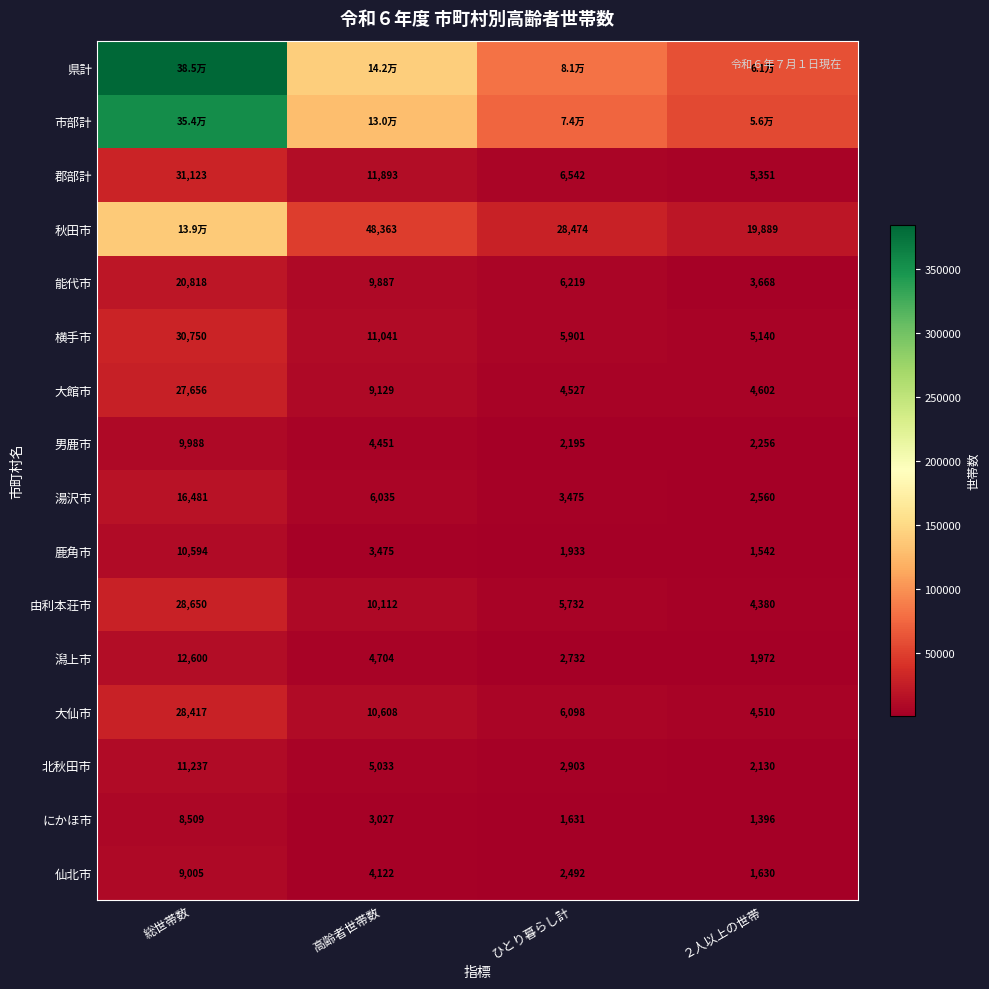

What is the highest value of the 大館市 series?

27656